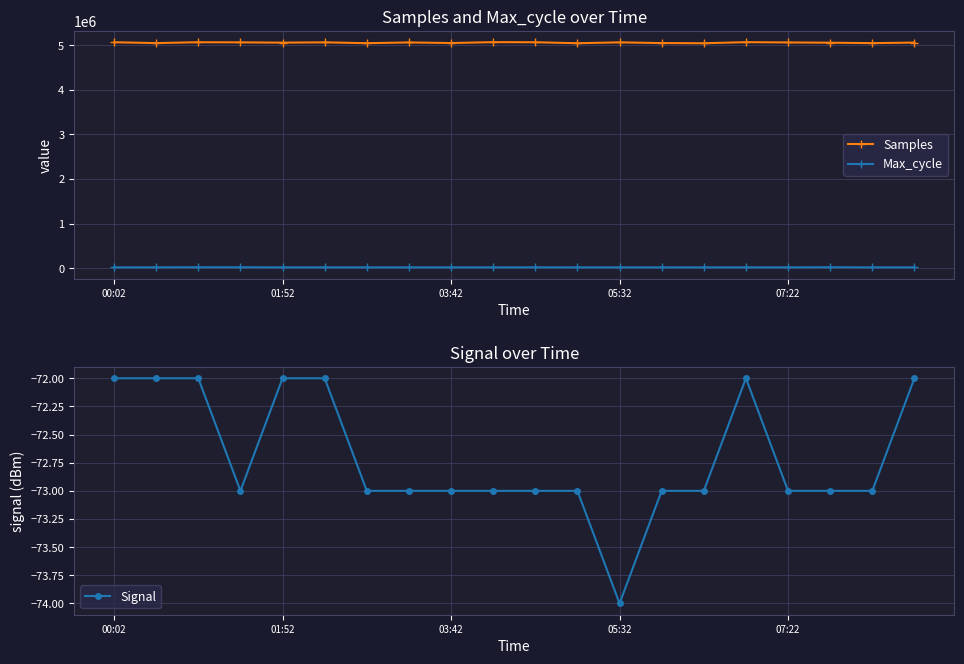

The value of Signal at 11 is -73. True or false?

True